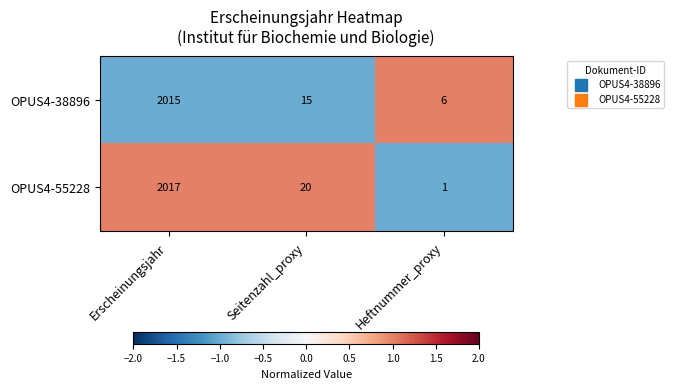

The OPUS4-38896 series shows 9 at Heftnummer_proxy. True or false?

False